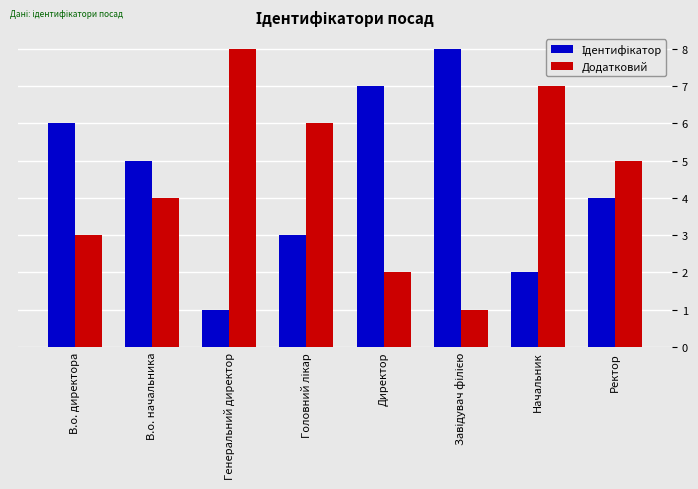

At which label does Додатковий first exceed 5?

Генеральний директор